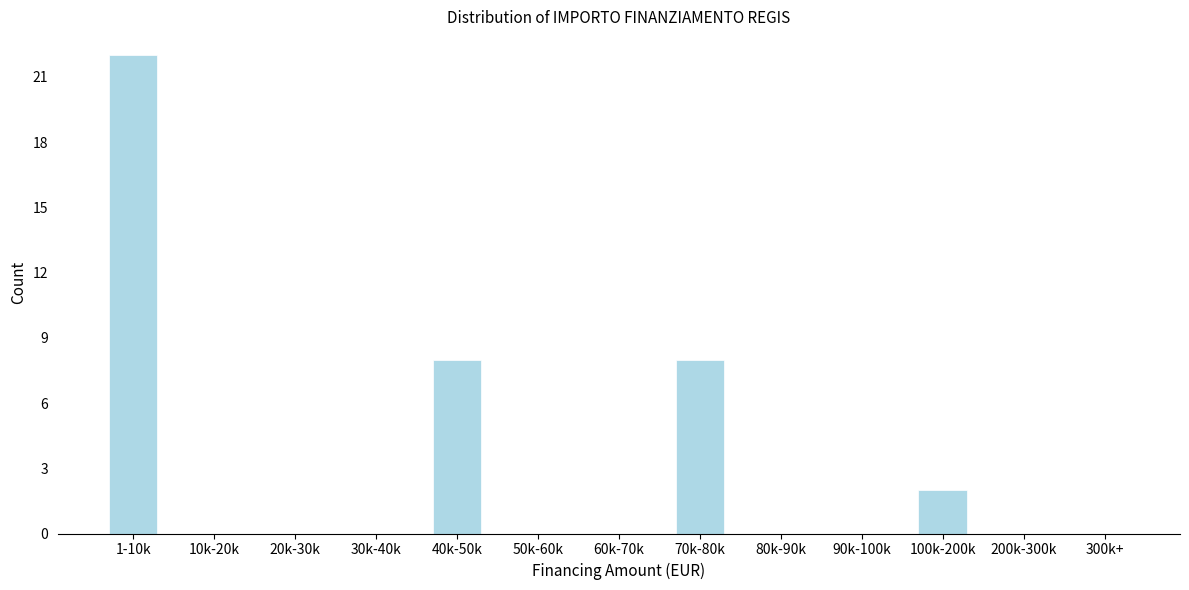

Reading right to left, what are all the values shown in this chart?

300k+=0	200k-300k=0	100k-200k=2	90k-100k=0	80k-90k=0	70k-80k=8	60k-70k=0	50k-60k=0	40k-50k=8	30k-40k=0	20k-30k=0	10k-20k=0	1-10k=22